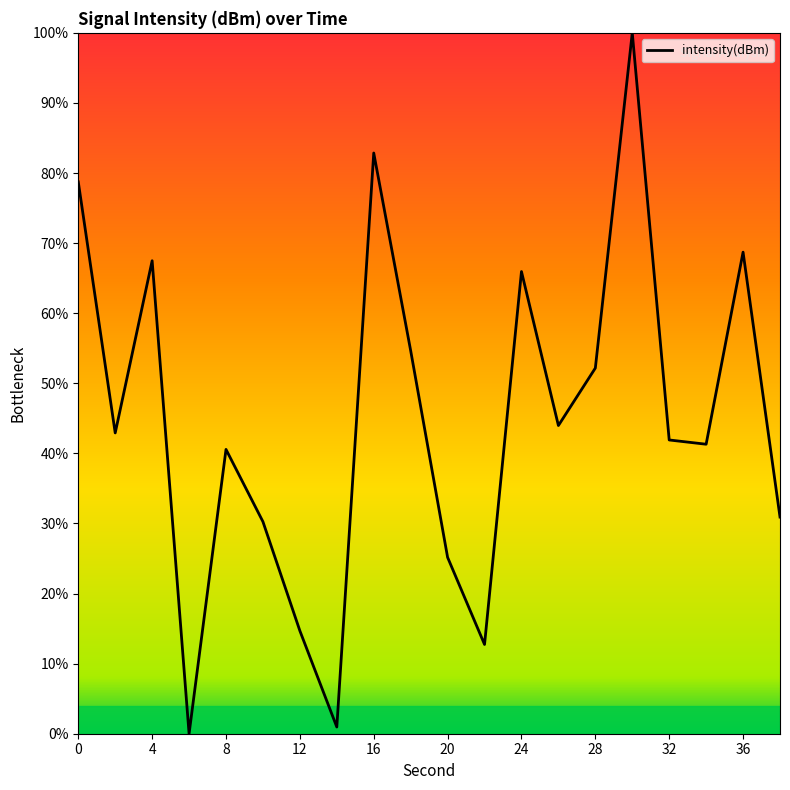

Does the chart have visible grid lines?

No